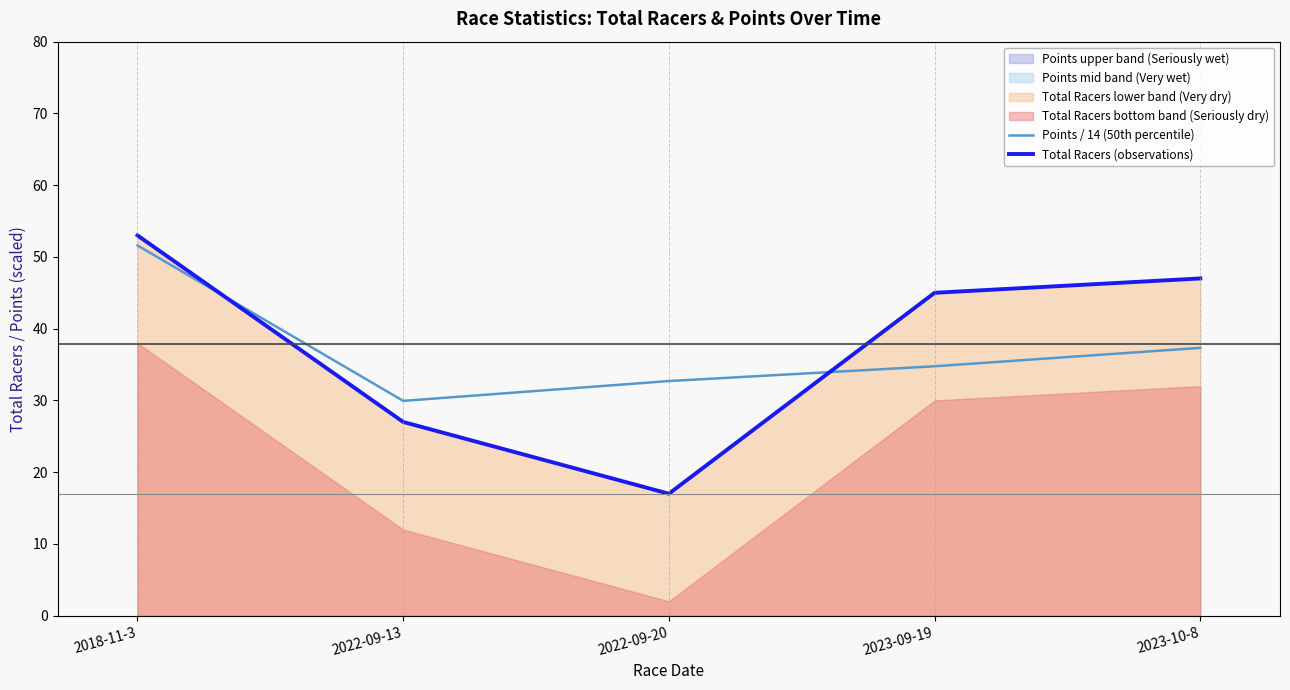

At which category does the chart reach its minimum across all series?

2022-09-20